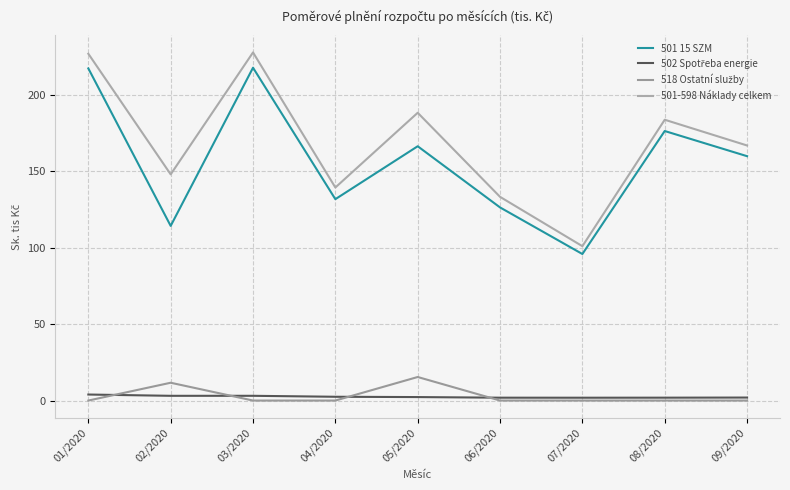

True or false: 501 15 SZM has a value of 114.2 at 02/2020.

True